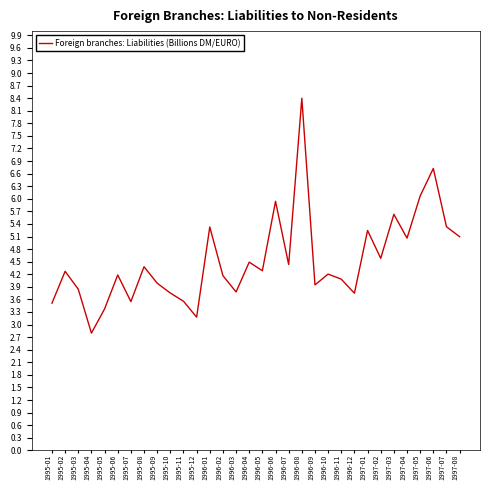

What is the difference between the values at 1996-07 and 1997-01?

0.8